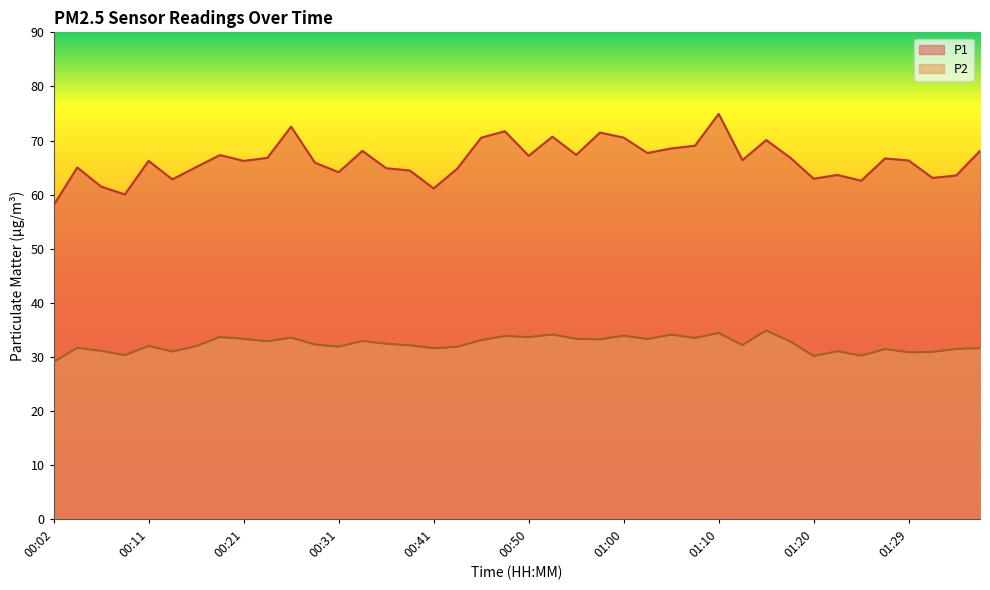

Reading left to right, extract all data points from this chart.

P1: 58.0	65.0	61.5	60.0	66.2	62.8	65.1	67.3	66.2	66.8	72.6	65.9	64.2	68.1	64.9	64.5	61.1	64.8	70.5	71.7	67.2	70.7	67.3	71.5	70.5	67.7	68.5	69.0	74.9	66.4	70.1	66.9	63.0	63.6	62.6	66.7	66.3	63.1	63.5	68.1
P2: 29.1	31.7	31.1	30.4	32.0	31.0	32.0	33.7	33.4	32.9	33.6	32.3	31.9	33.0	32.5	32.2	31.6	31.9	33.1	33.9	33.7	34.2	33.4	33.3	34.0	33.3	34.1	33.5	34.5	32.2	34.9	32.9	30.2	31.1	30.3	31.5	30.9	30.9	31.5	31.6